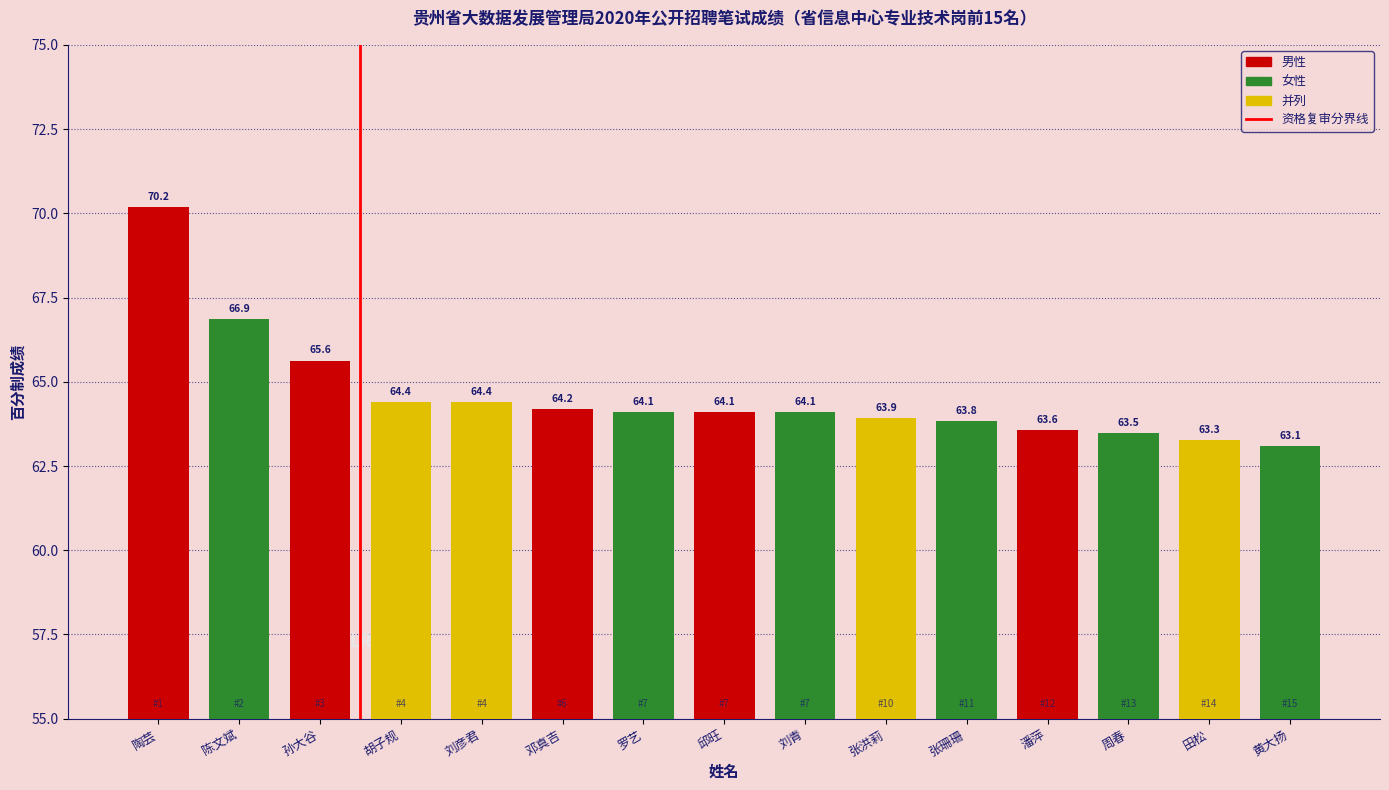

Does the chart contain stacked bars?

No